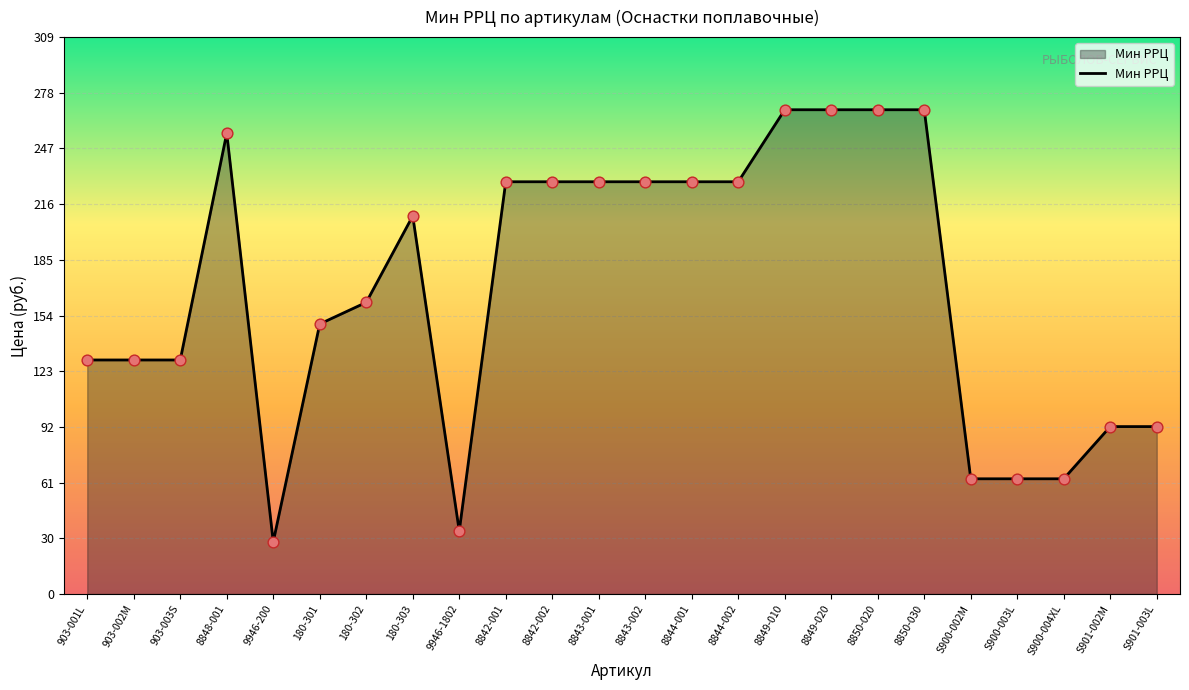

Approximately how many times larger is the value at S900-004XL compared to 8842-001?

0.3